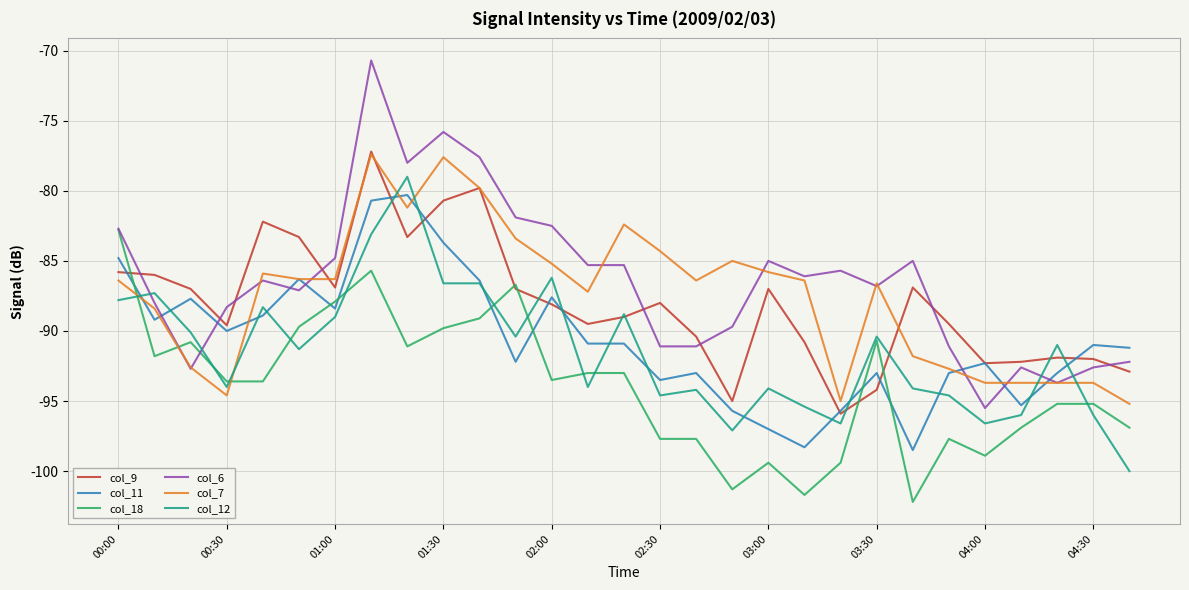

What is the difference between the second highest and minimum values in the col_11 series?

17.8